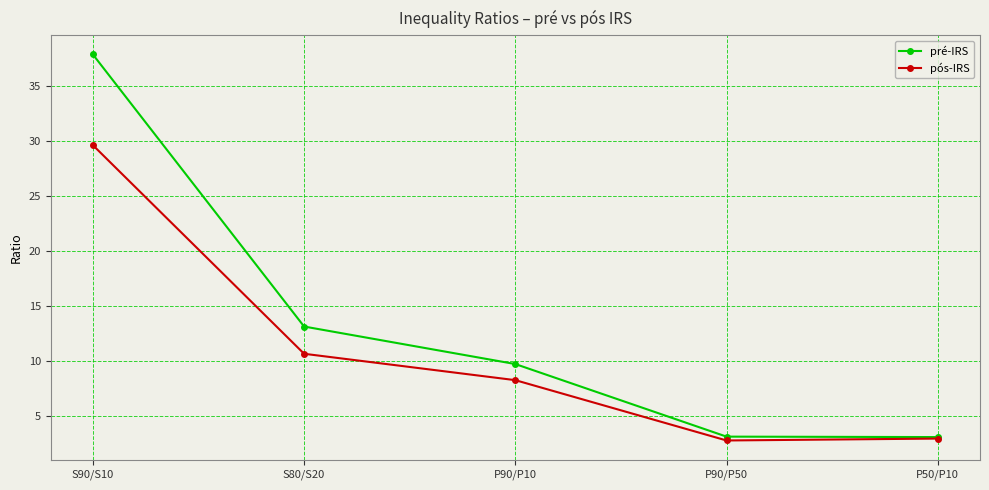

What is the difference between the second highest and second lowest values in the pré-IRS series?

10.0